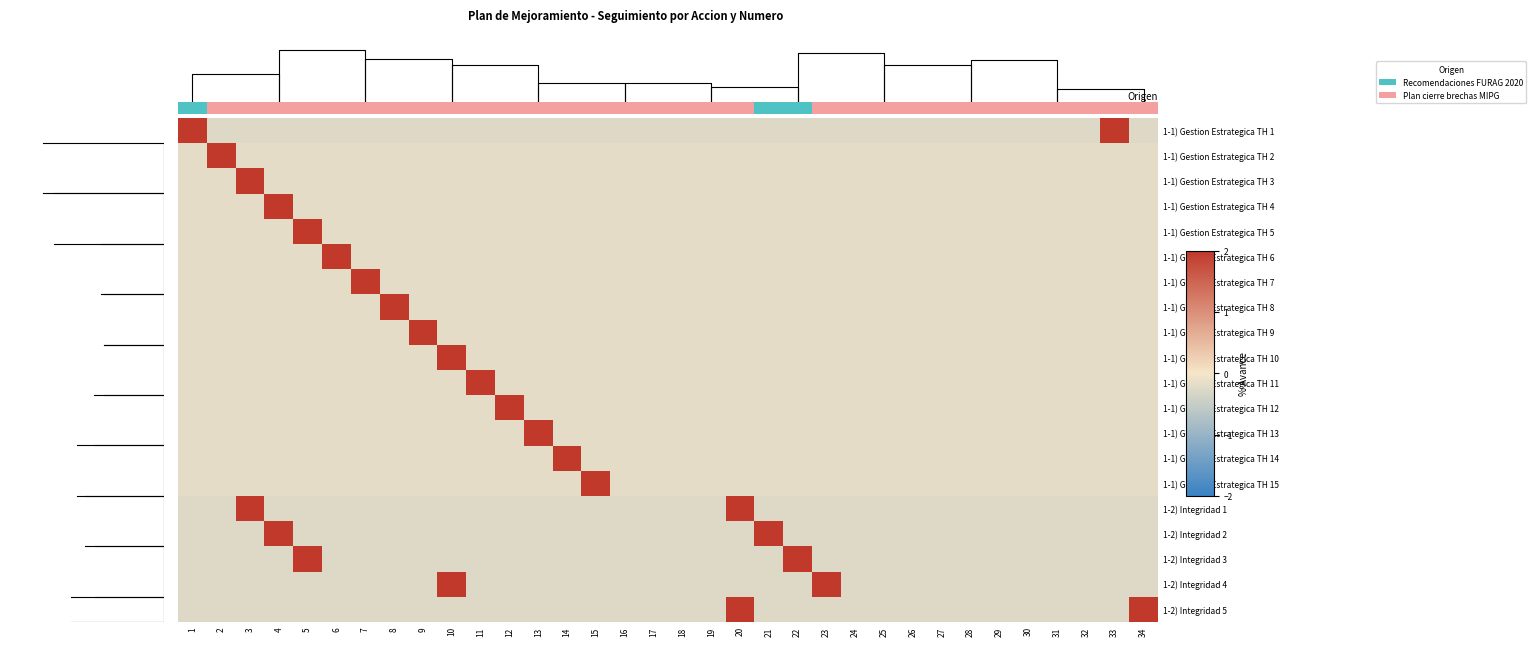

What is the total value across all series at 20?

3.0